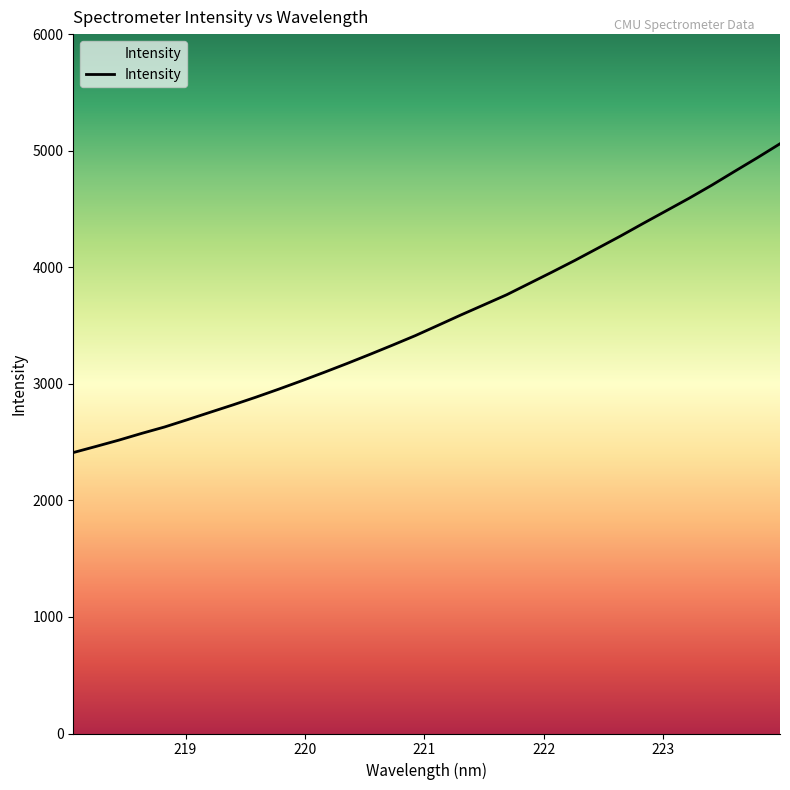

What is the difference between the second highest and minimum values?

2528.6